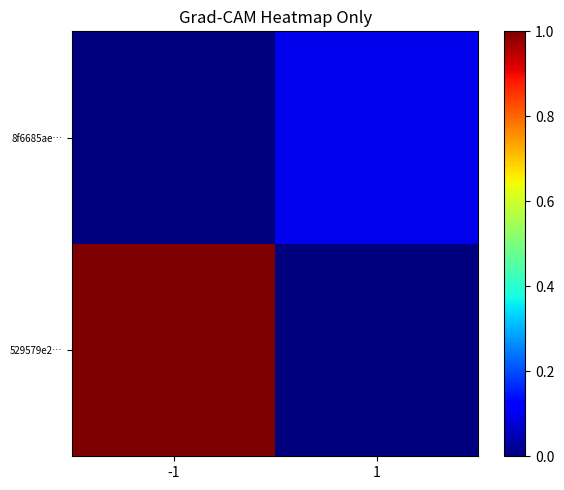

List the labels in order of 8f6685ae… value, smallest first.

-1, 1